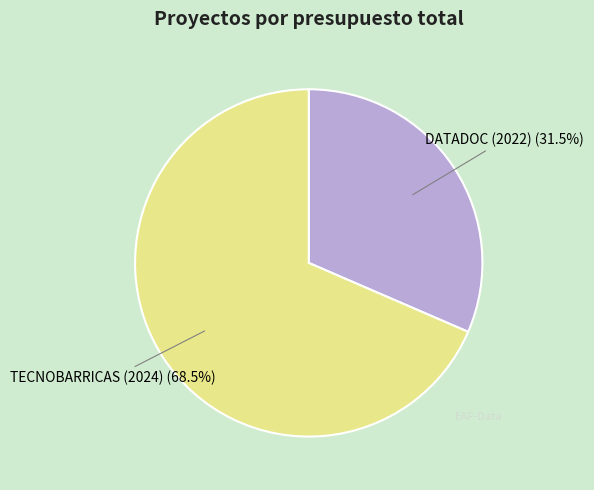

Is there any slice that represents more than half of the pie?

Yes